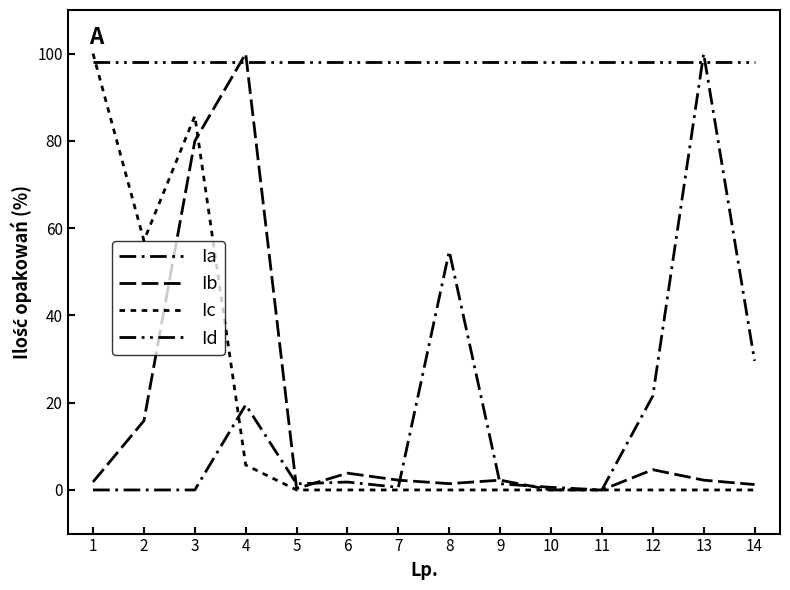

List the series in order of their peak value, lowest first.

Id, Ia, Ib, Ic